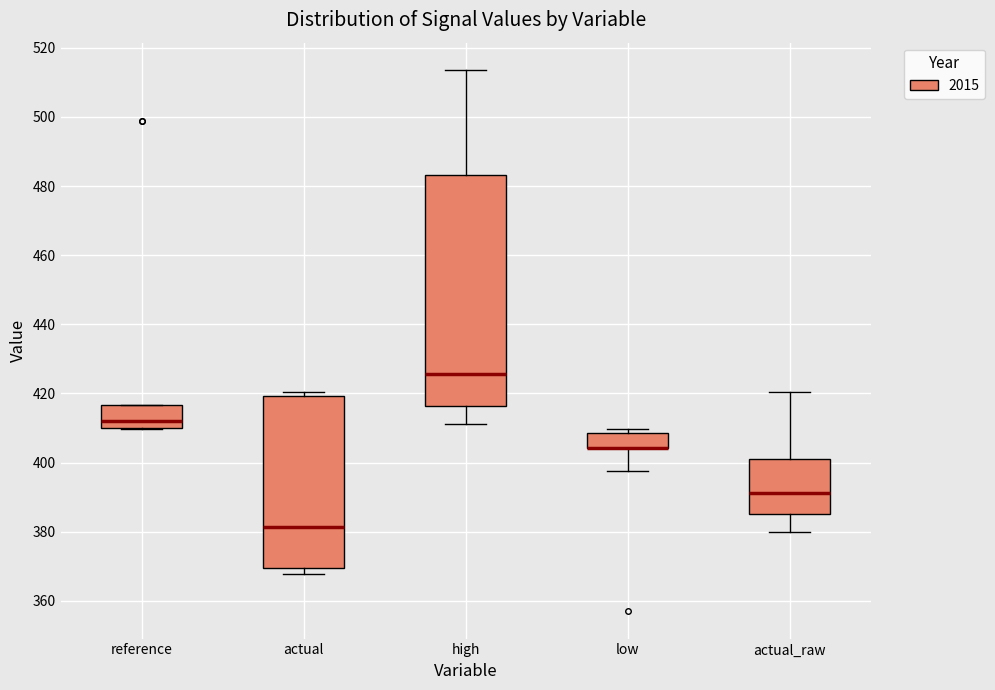

Reading left to right, transcribe this box plot: for each box, give where its median line is, the range the box spans, and where its two whiskers end, as read against the y-axis. The values are not printed on the chart, so give them approximately, as read against the axis.

reference: median 412, box 410 to 416, whiskers 410 to 416
actual: median 382, box 370 to 420, whiskers 368 to 420 (just above the box's upper edge)
high: median 426, box 416 to 484, whiskers 412 to 514
low: median 404 (drawn on the box's lower edge), box 404 to 408, whiskers 398 to 410
actual_raw: median 392, box 386 to 402, whiskers 380 to 420